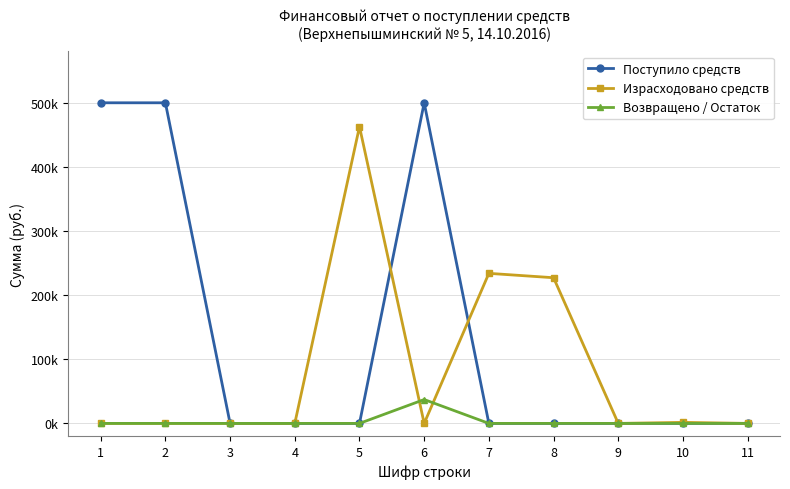

Reading right to left, what are all the values shown in this chart?

Поступило средств: 11=0	10=0	9=0	8=0	7=0	6=500000	5=0	4=0	3=0	2=500000	1=500000
Израсходовано средств: 11=0	10=1610	9=0	8=227180	7=234000	6=0	5=462790	4=0	3=0	2=0	1=0
Возвращено / Остаток: 11=0	10=0	9=0	8=0	7=0	6=37210	5=0	4=0	3=0	2=0	1=0